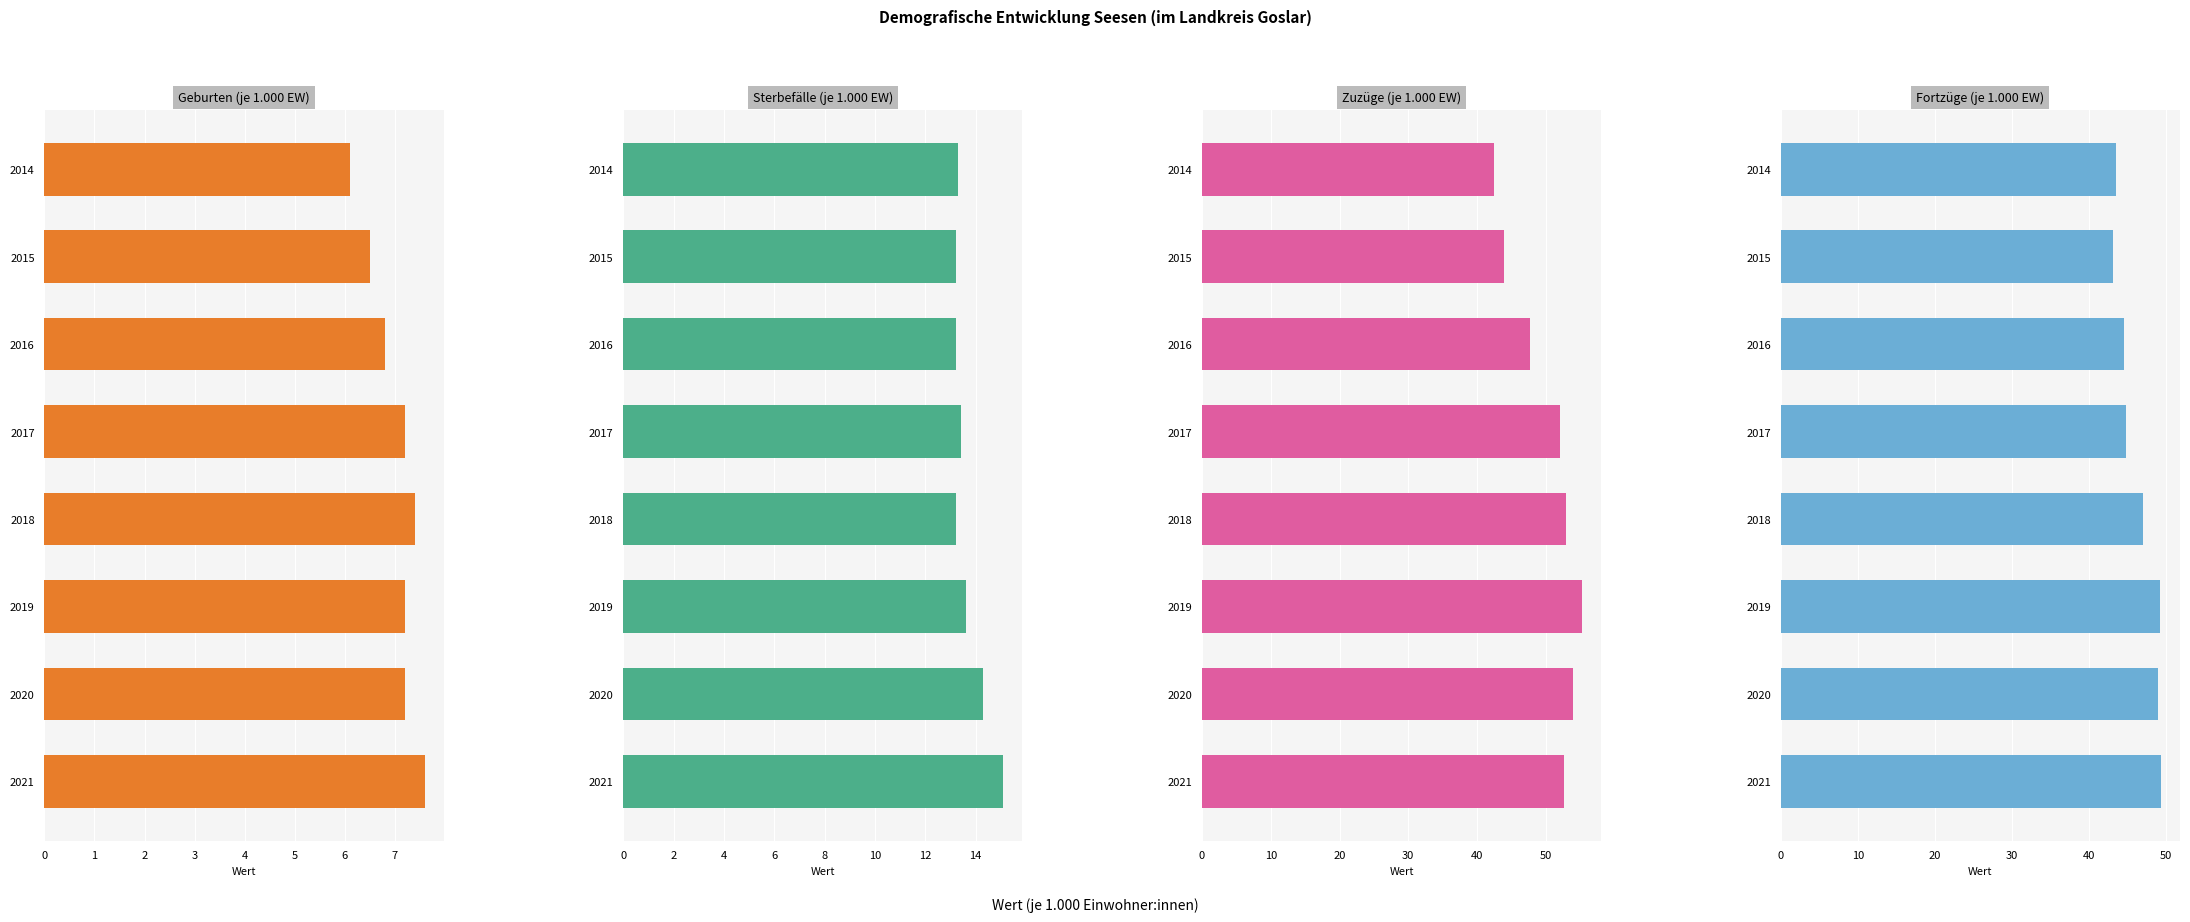

Which has a higher value, 2018 or 2019?

2018